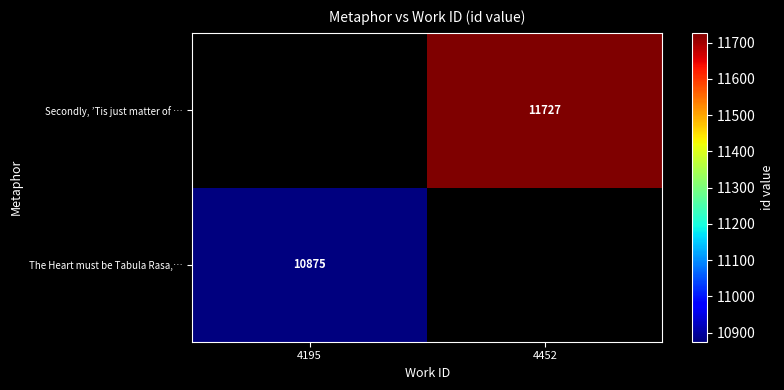

The The Heart must be Tabula Rasa,… series shows 10875 at 4195. True or false?

True